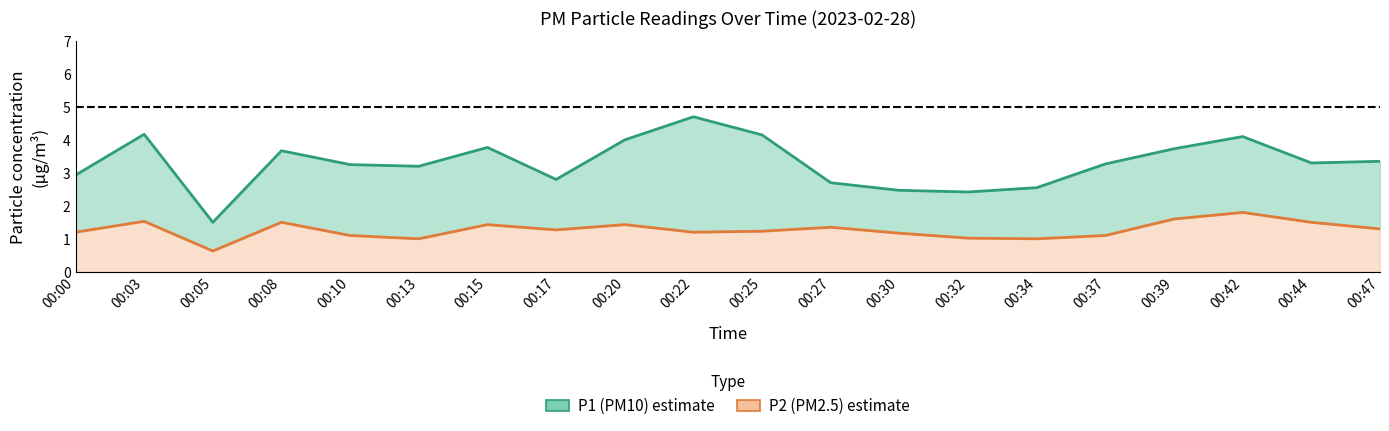

Rank the series by their maximum value, from lowest to highest.

P2, P1